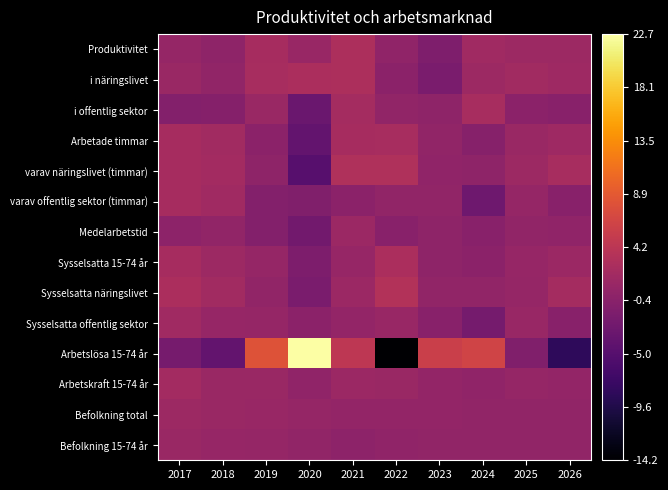

At 2024, list the series in order from smallest to largest.

varav offentlig sektor (timmar), Sysselsatta offentlig sektor, Arbetade timmar, Medelarbetstid, Sysselsatta 15-74 år, varav näringslivet (timmar), Arbetskraft 15-74 år, Befolkning 15-74 år, Sysselsatta näringslivet, Befolkning total, i näringslivet, Produktivitet, i offentlig sektor, Arbetslösa 15-74 år